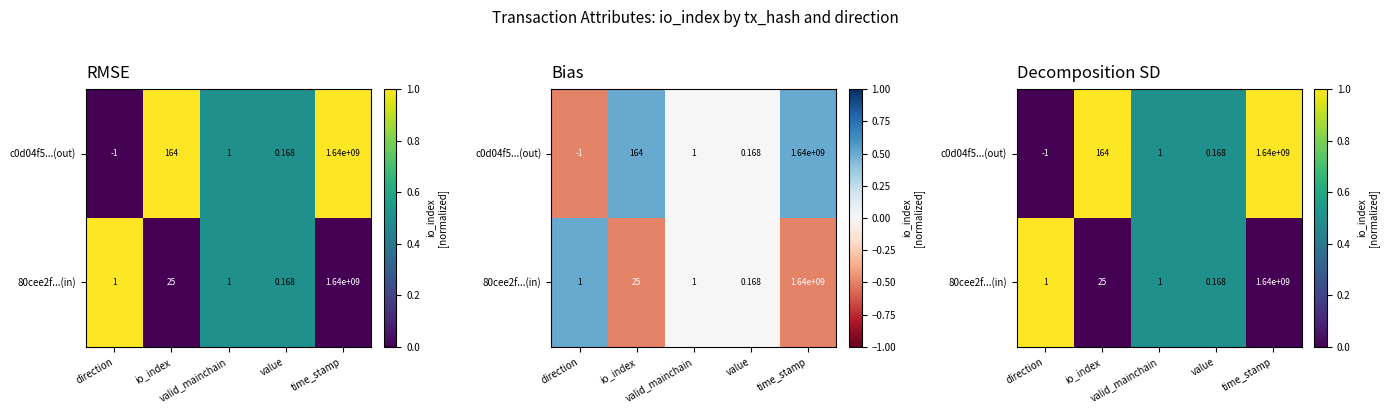

The value of 80cee2f...(in) at valid_mainchain is 0.7. True or false?

False